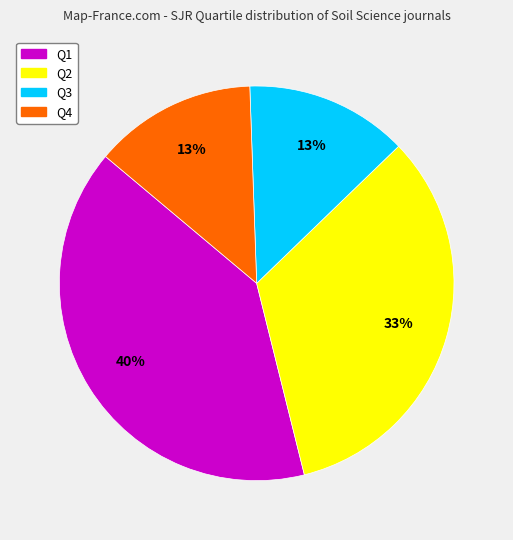

Between Q3 and Q2, which is larger?

Q2